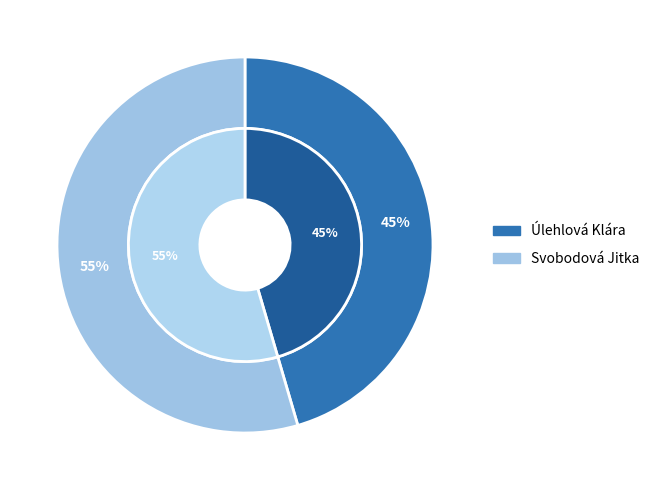

To the nearest percent, what is the average slice percentage?

50%